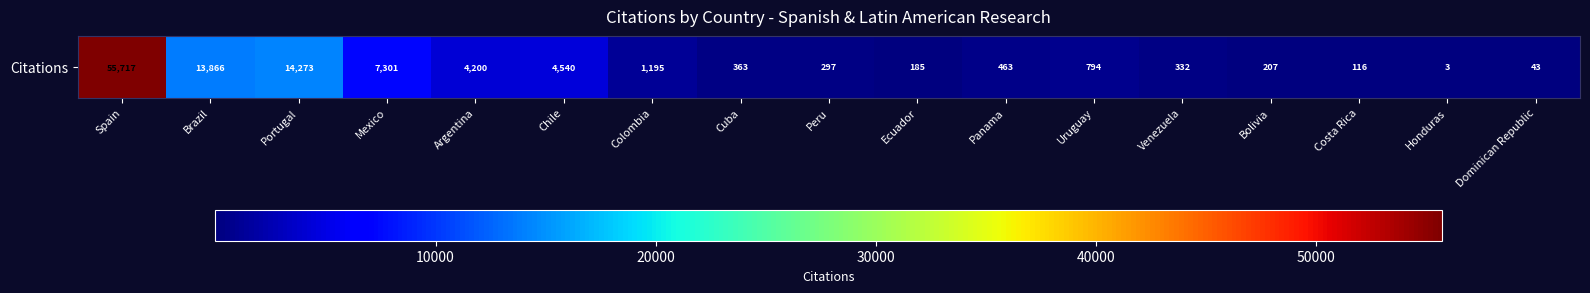

How many series are shown in this chart?

1